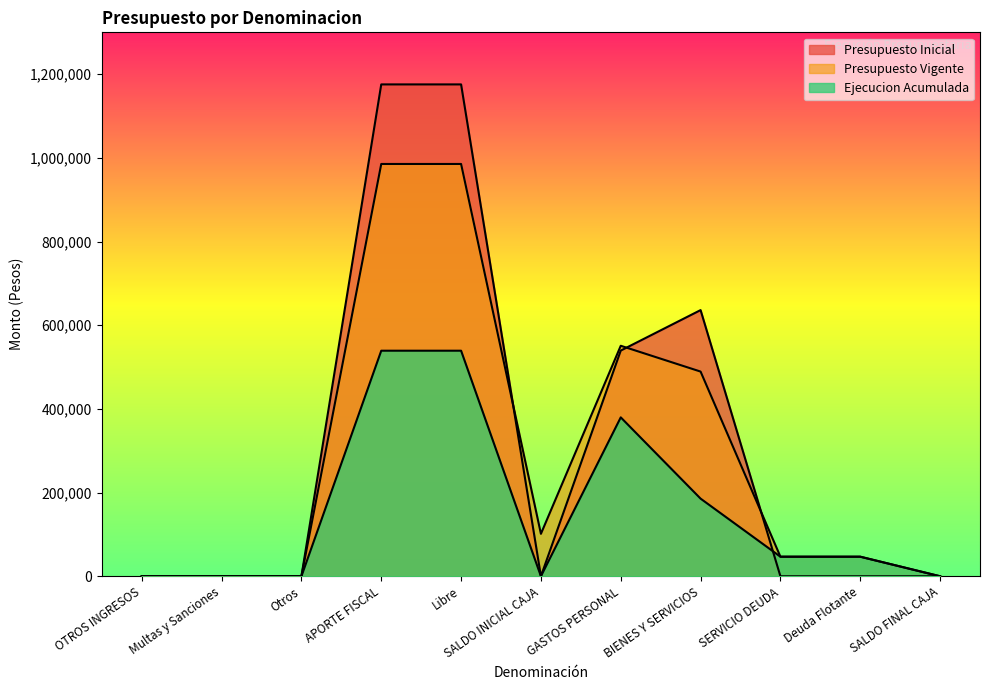

At how many categories does at least one series exceed 537733?

4